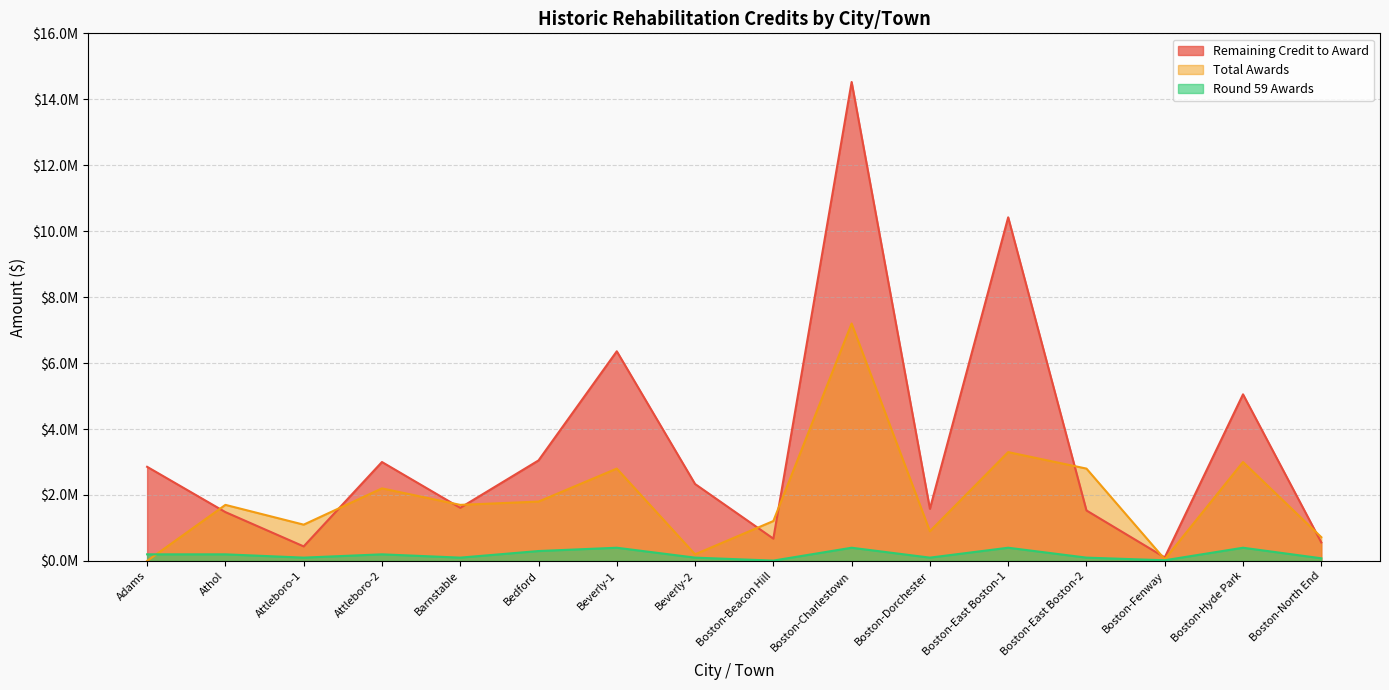

Rank the series by their maximum value, from highest to lowest.

Remaining Credit to Award, Total Awards, Round 59 Awards